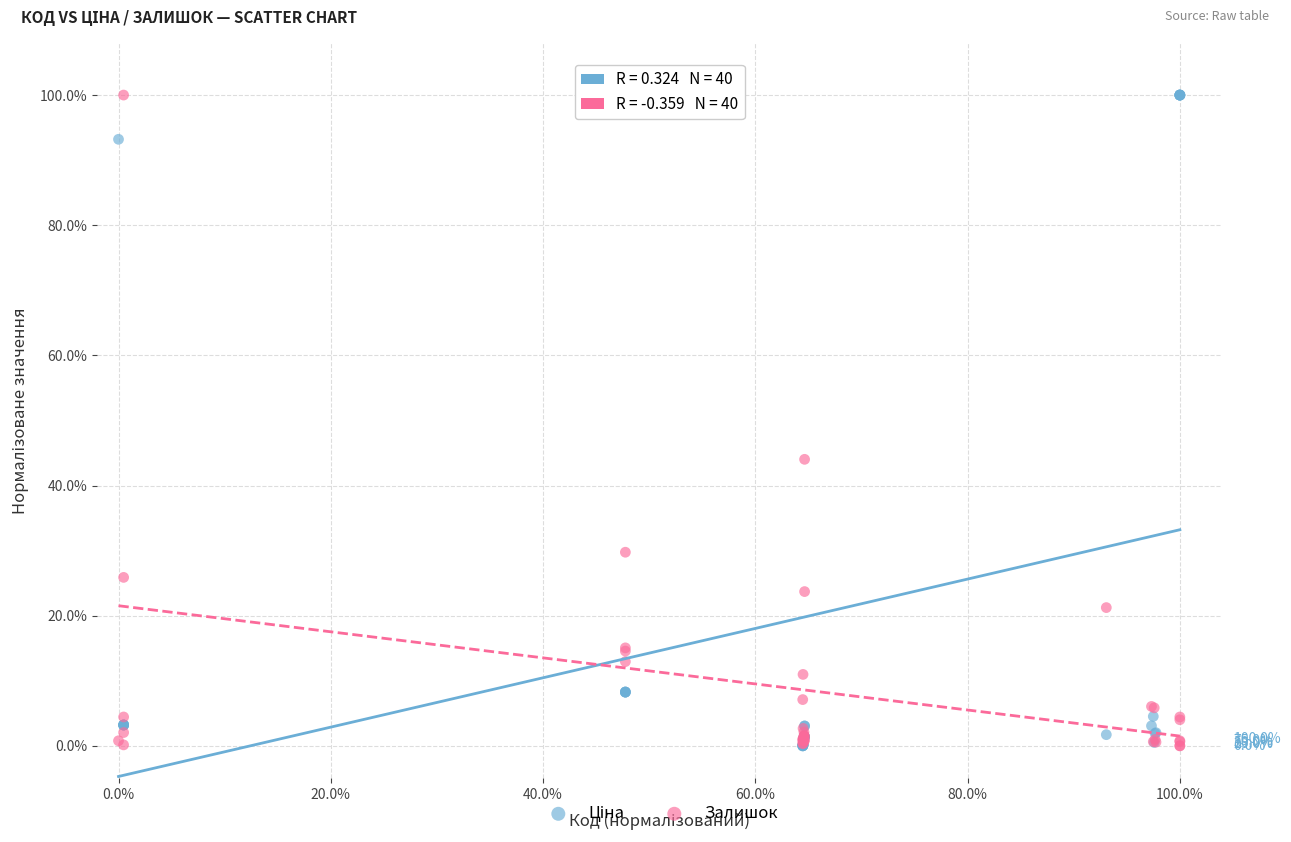

In the Залишок series, what Y value is closest to 50?

44.0